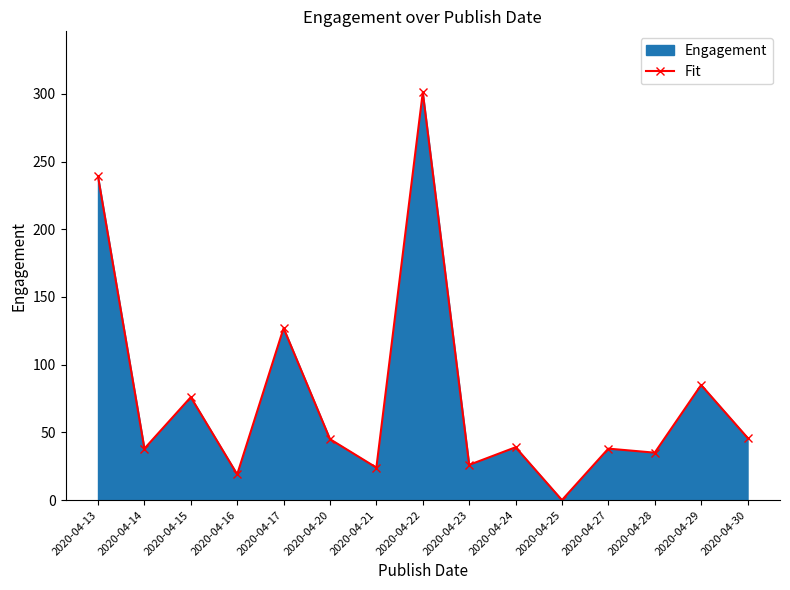

Where does the data first go above 39?

2020-04-13